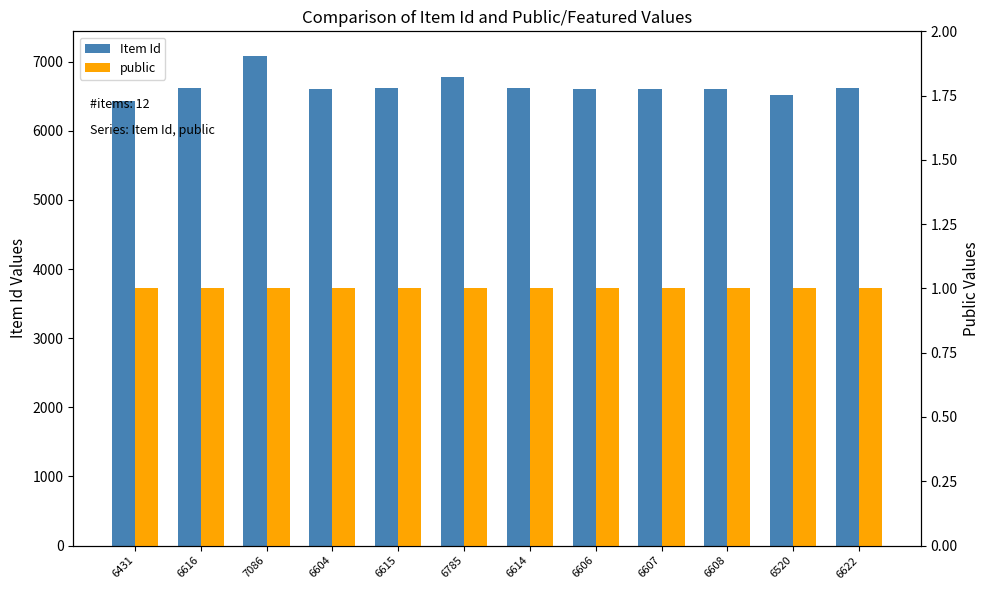

Which label corresponds to the largest value in the chart?

7086